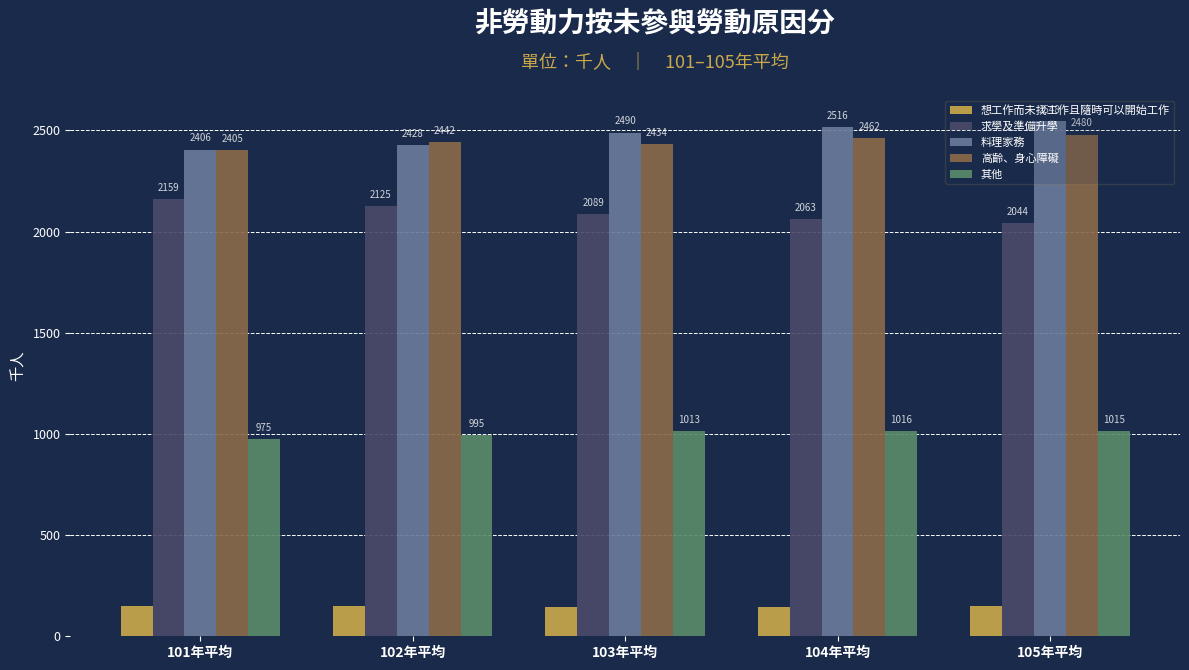

What is the maximum value shown in the chart?

2548